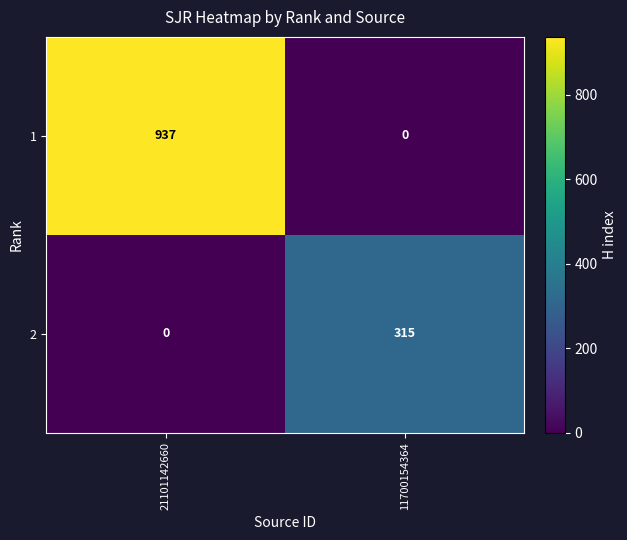

Where is 2 nearest to the value 157?

21101142660